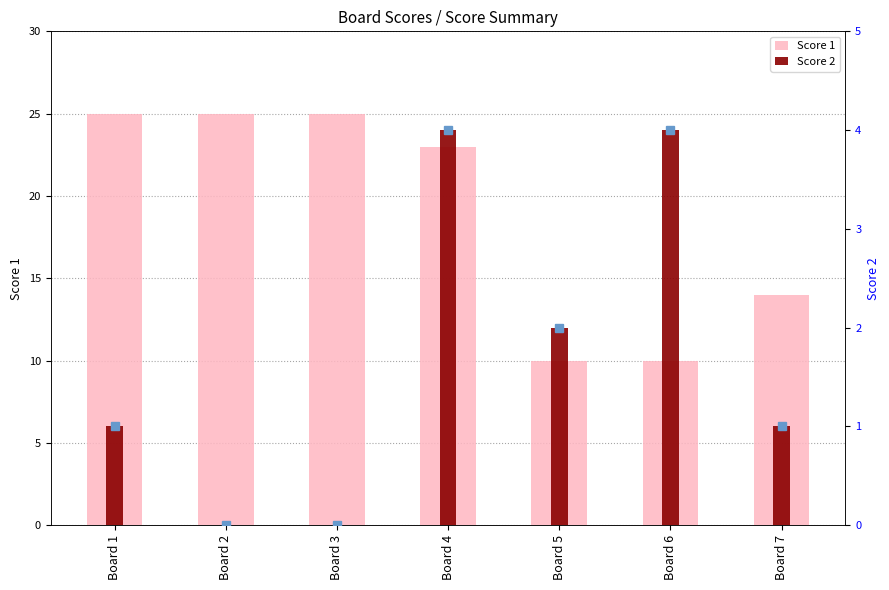

Which series changed the most between Board 4 and Board 6?

Score 1